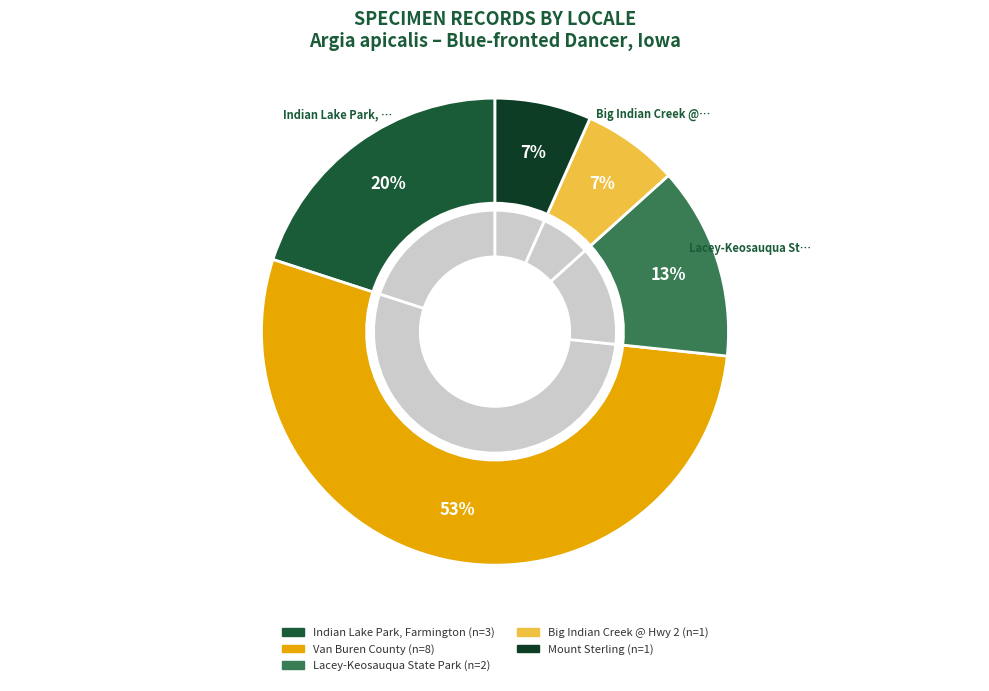

Is it true that Big Indian Creek @ Hwy 2 is 18% of the pie?

False